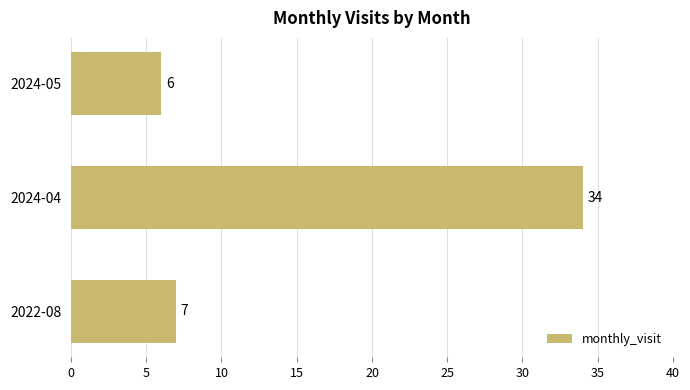

Where is the data nearest to the value 20?

2022-08